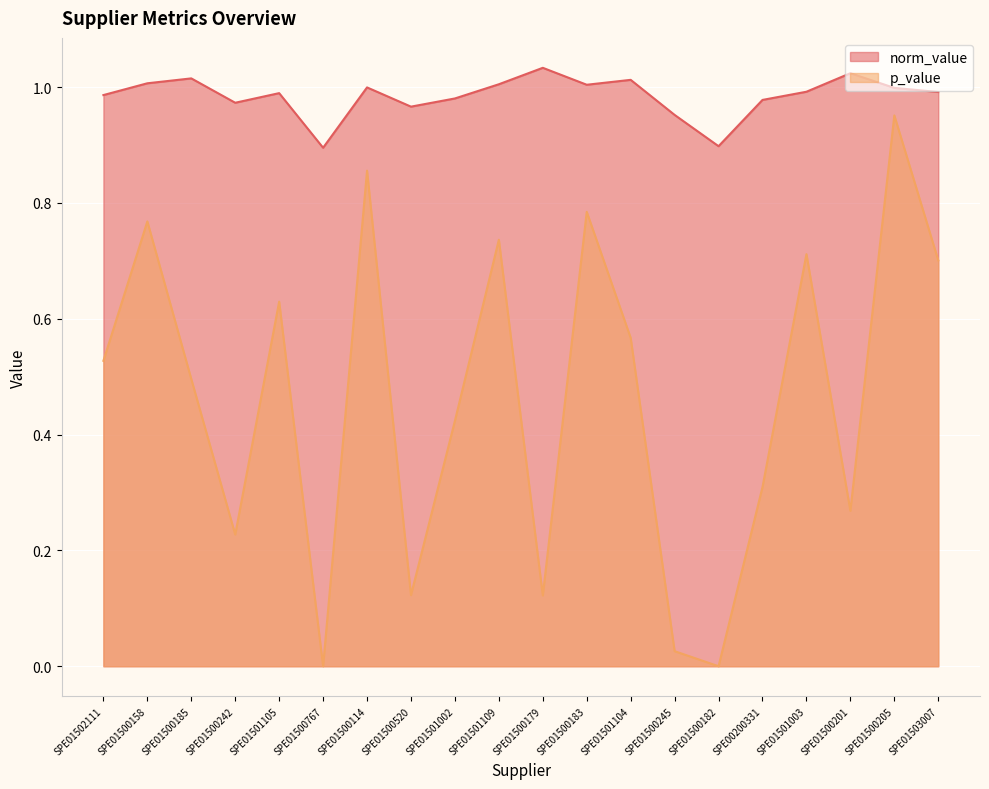

What is the approximate value of norm_value at SPE01500185?

1.0